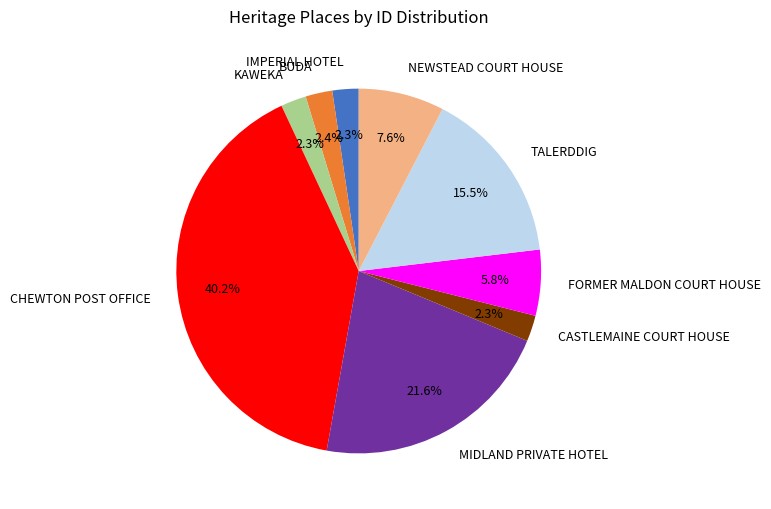

How many slices are in this pie chart?

9